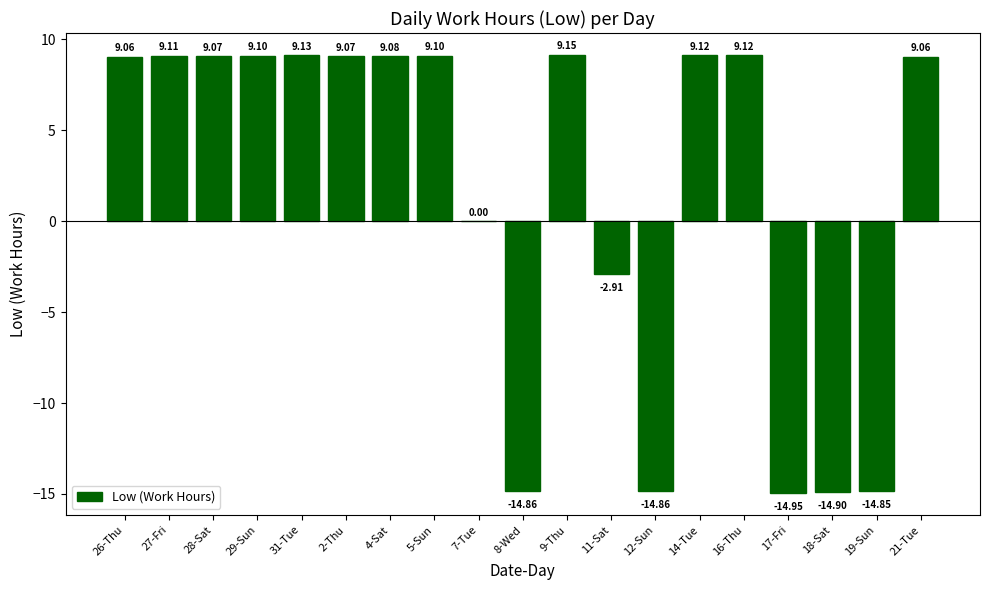

Which has a higher value, 14-Tue or 31-Tue?

31-Tue